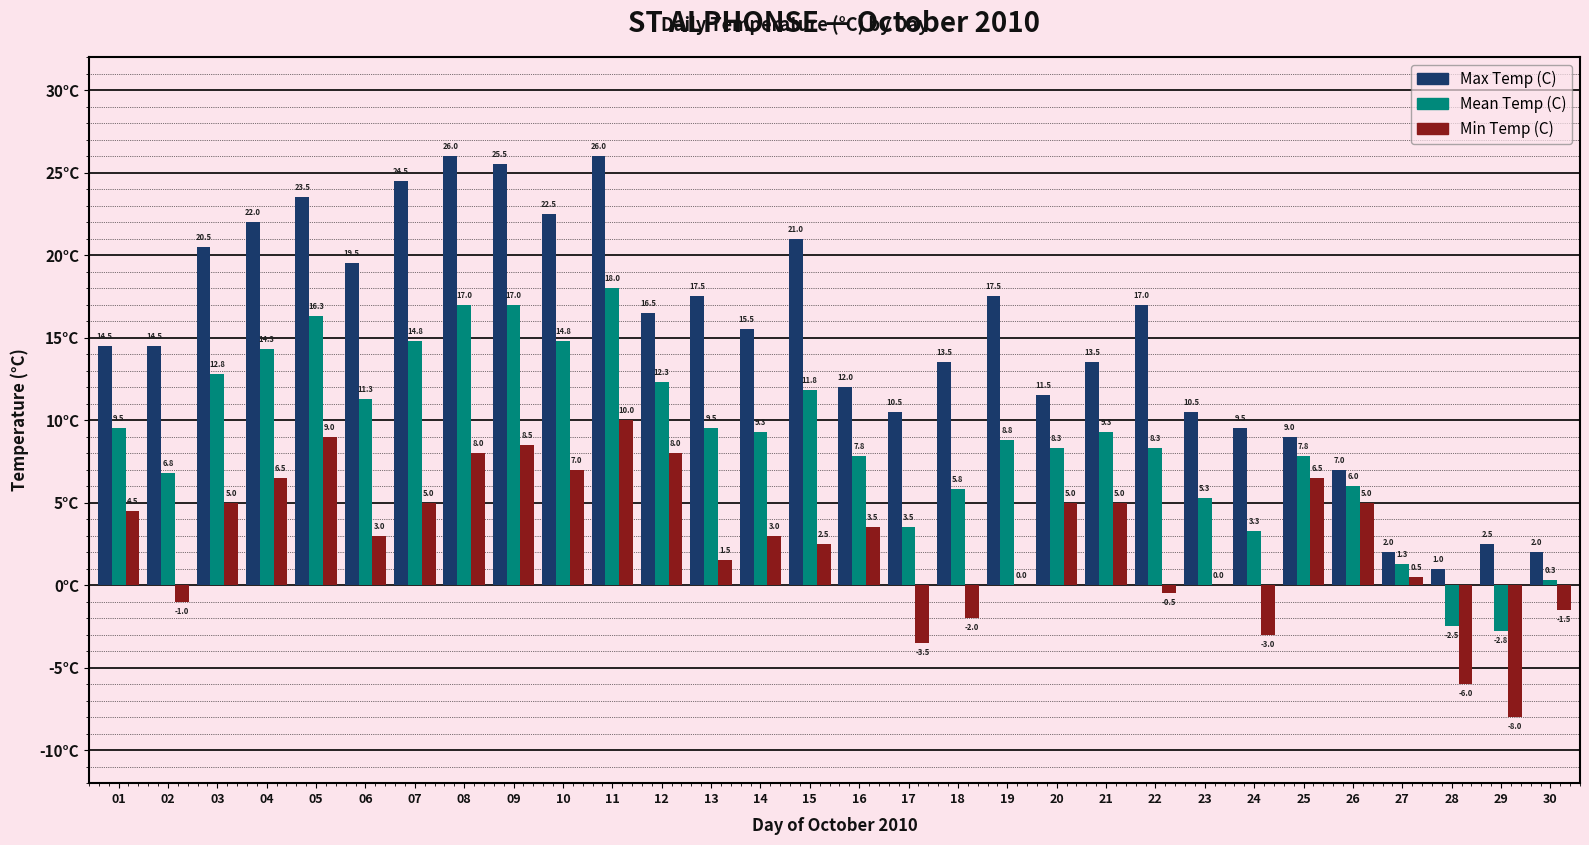

Which series changed the most between 23 and 25?

Min Temp (C)